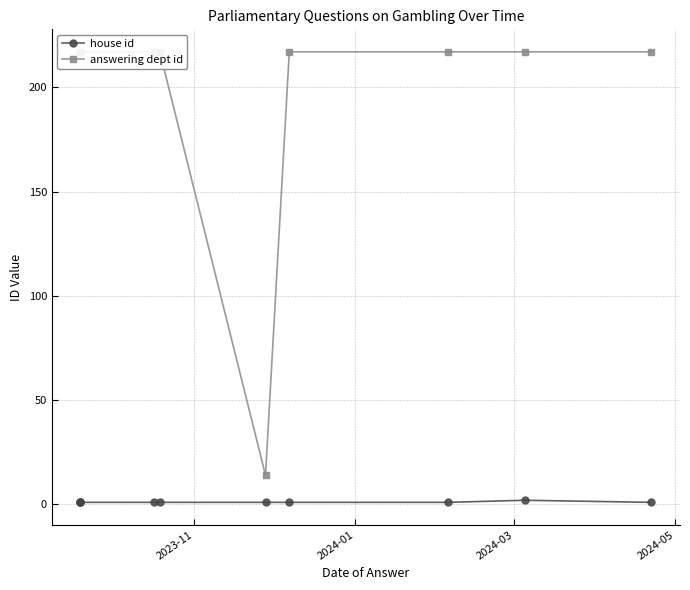

The value of answering dept id at 2024-03 is 111. True or false?

False